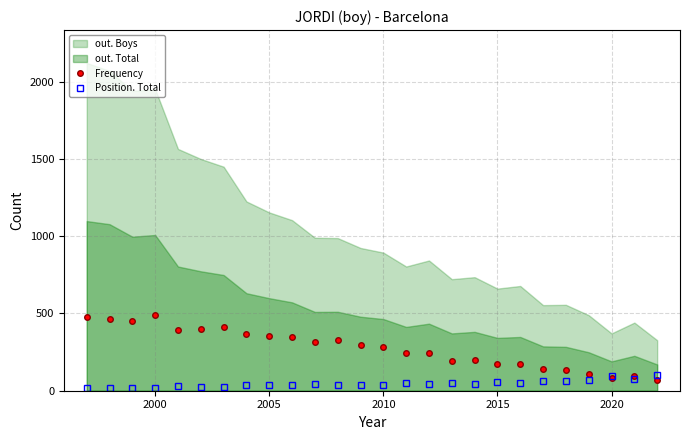

How many data points does each series have?

26